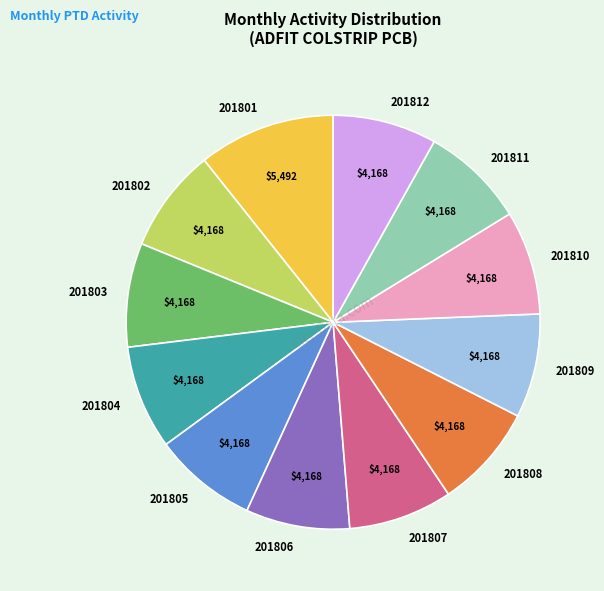

Is the sum of 201802 and 201801 greater than half?

No